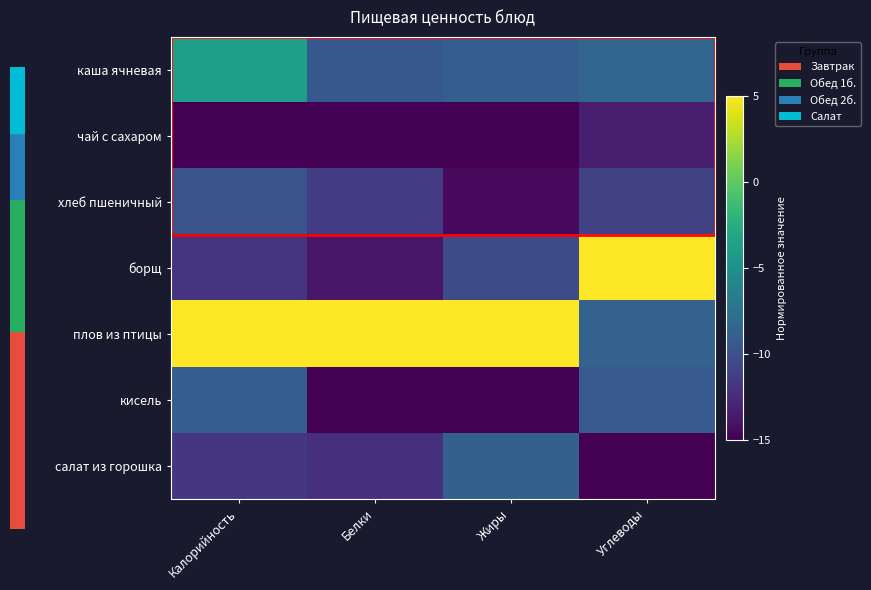

What is the total value across all series at Углеводы?

-61.0